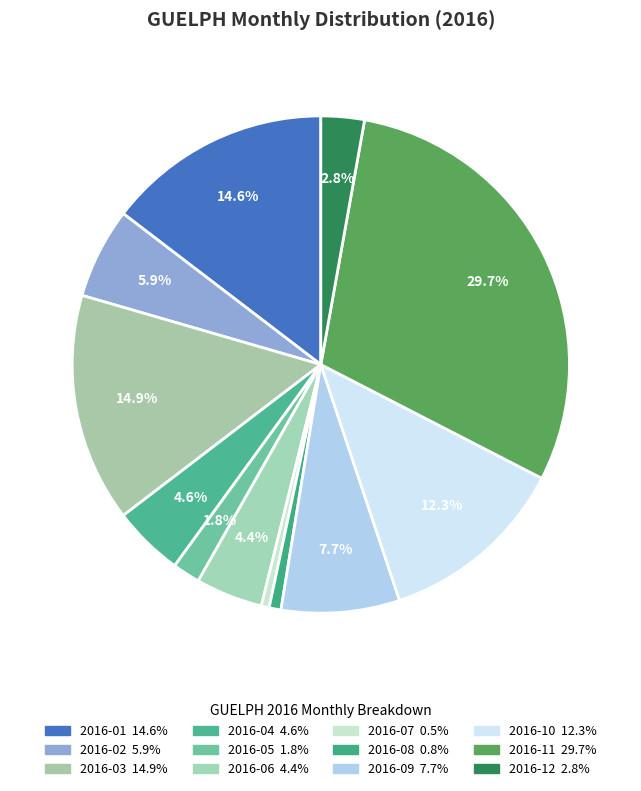

To the nearest percent, what is the average slice percentage?

8%